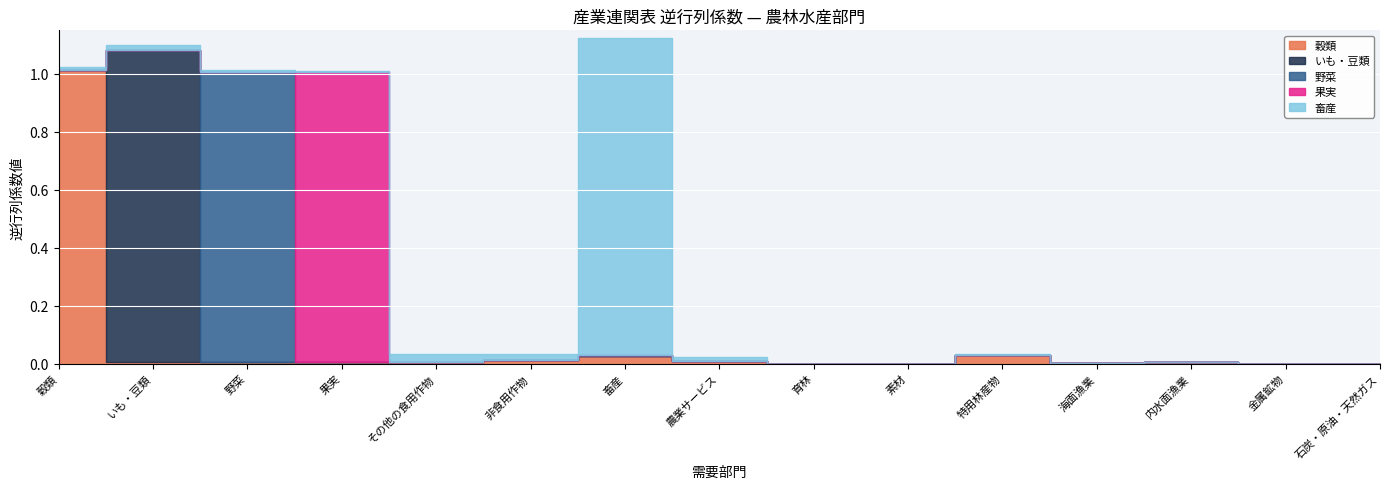

At which label is 穀類 closest to 0?

素材